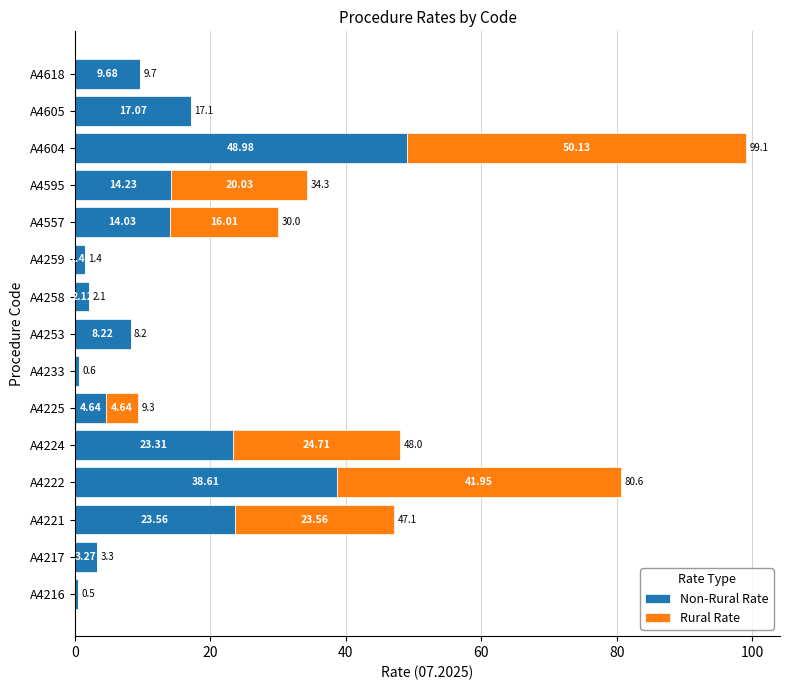

At which category is the sum across all series the highest?

A4604